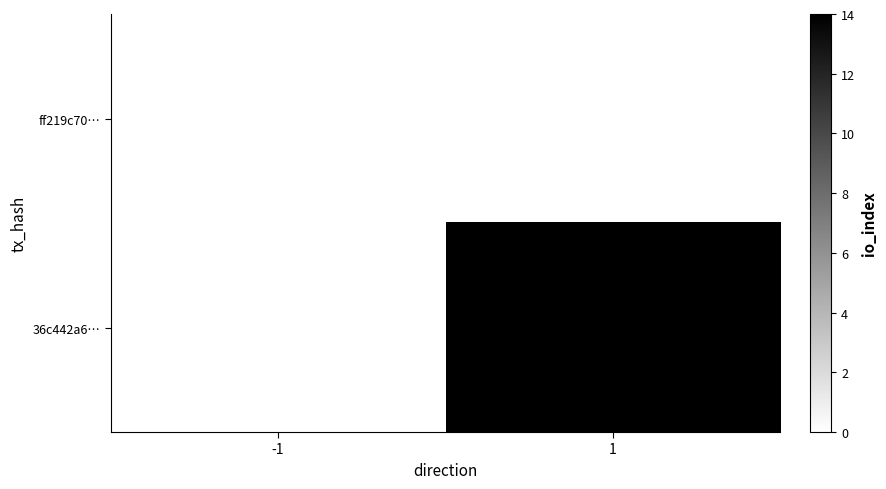

Is the value of ff219c70… at -1 greater than the value of 36c442a6… at -1?

No